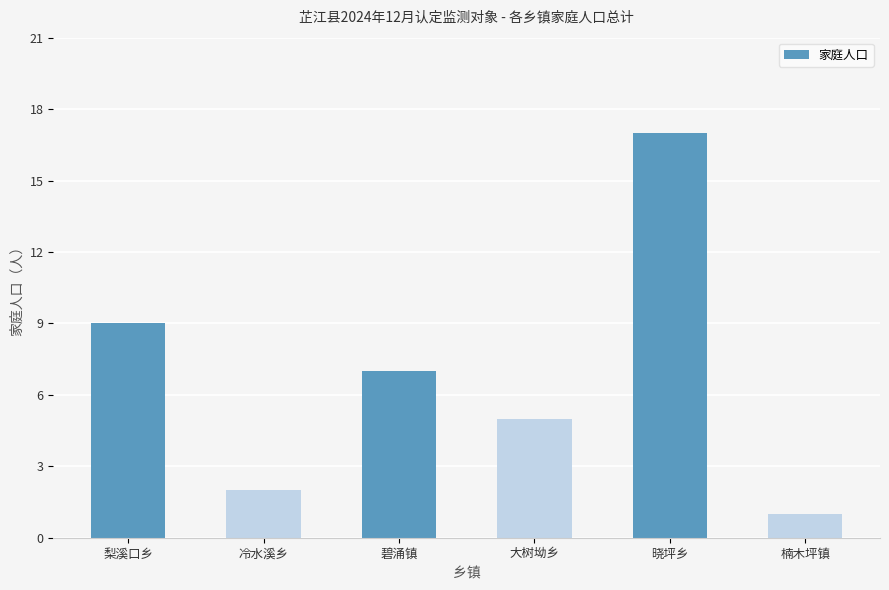

Does the chart contain stacked bars?

No